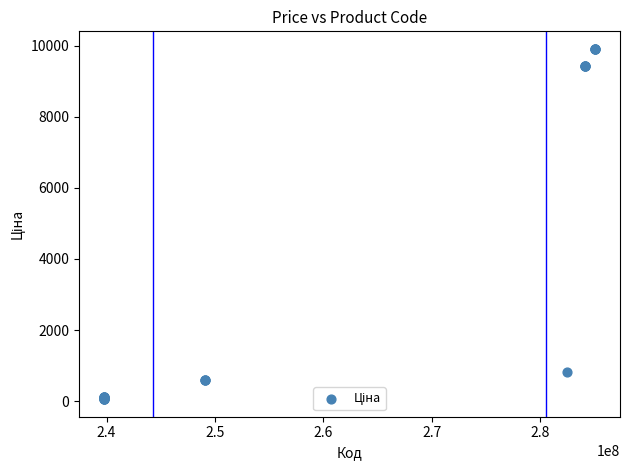

What Y value in the scatter plot is closest to 4982?

813.0